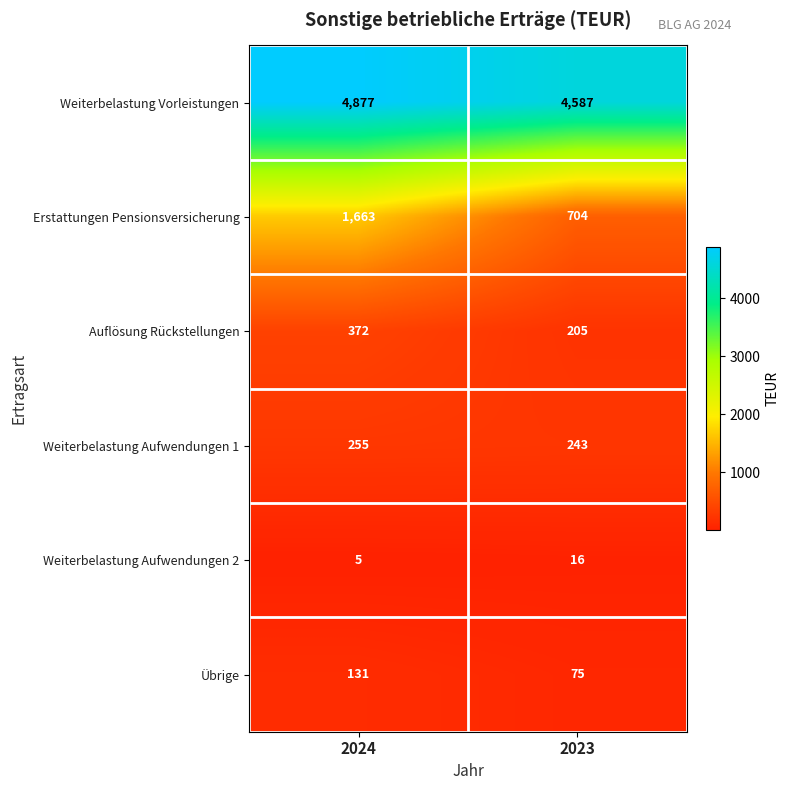

At how many categories does at least one series exceed 2282?

2